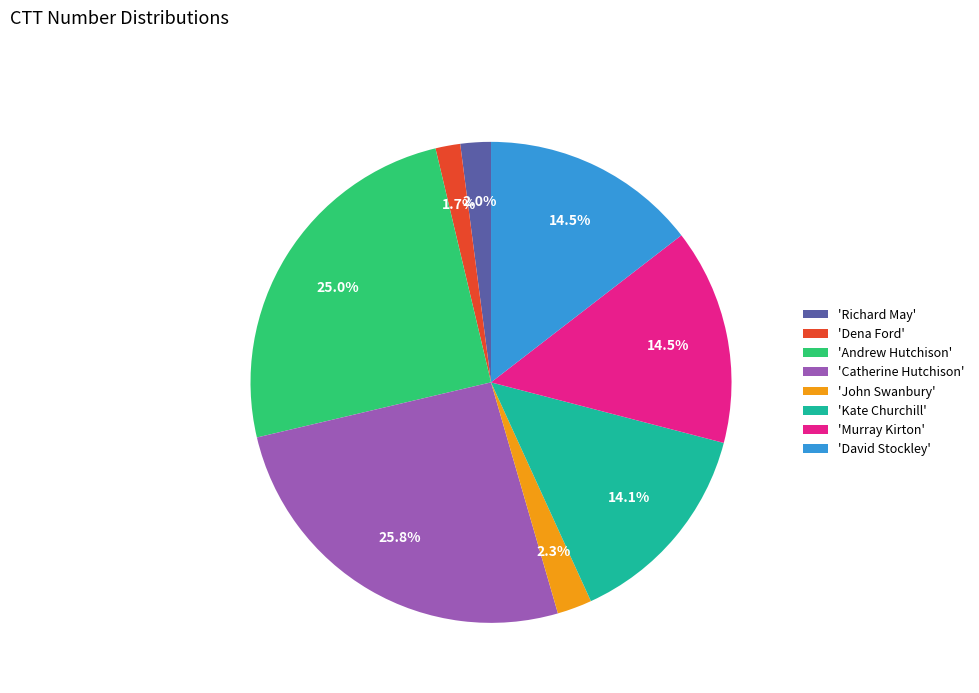

Combined, do 'Andrew Hutchison' and 'Kate Churchill' account for over 50%?

No